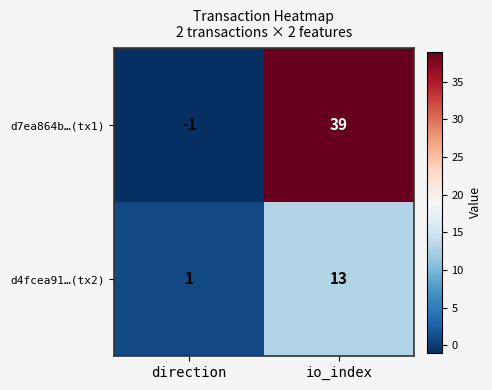

What is the difference between the highest and lowest values at direction?

2